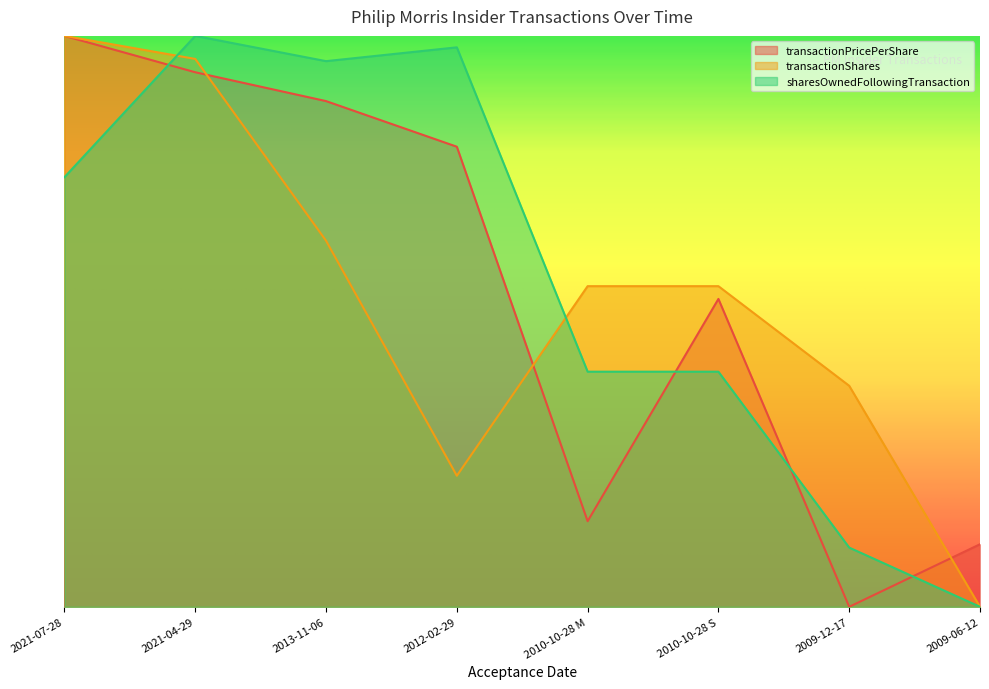

Which category has the highest value in the sharesOwnedFollowingTransaction series?

2021-04-29